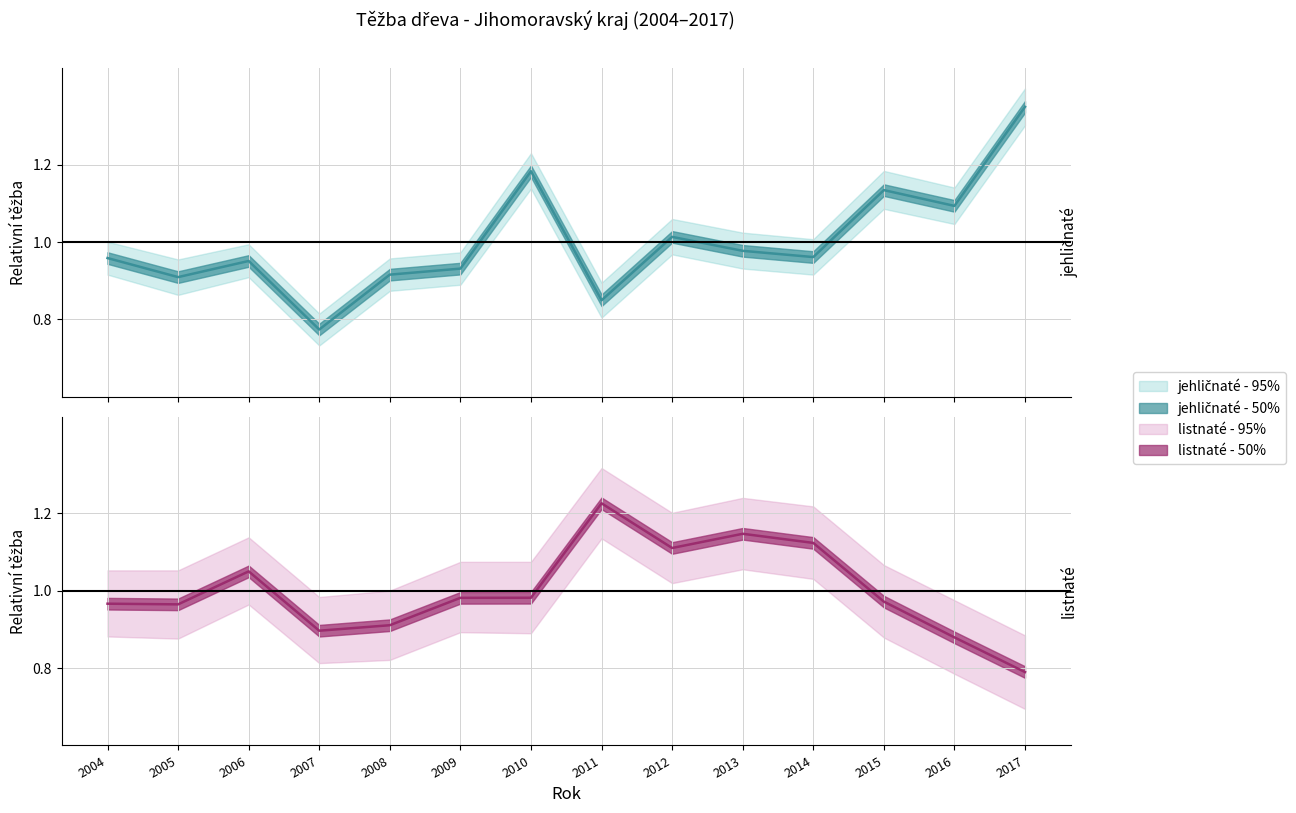

Reading right to left, transcribe all the data shown in this chart.

Těžba jehličnaté (50%): 1.3	1.1	1.1	1.0	1.0	1.0	0.8	1.2	0.9	0.9	0.8	1.0	0.9	1.0
Těžba listnaté (50%): 0.8	0.9	1.0	1.1	1.1	1.1	1.2	1.0	1.0	0.9	0.9	1.1	1.0	1.0